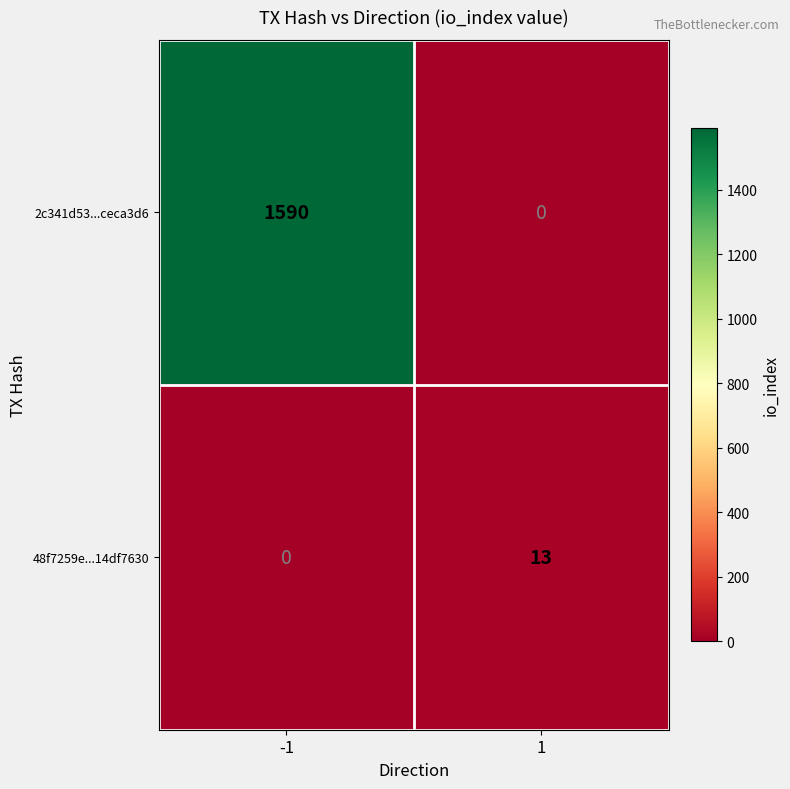

List the series in order of their peak value, highest first.

2c341d53...ceca3d6, 48f7259e...14df7630